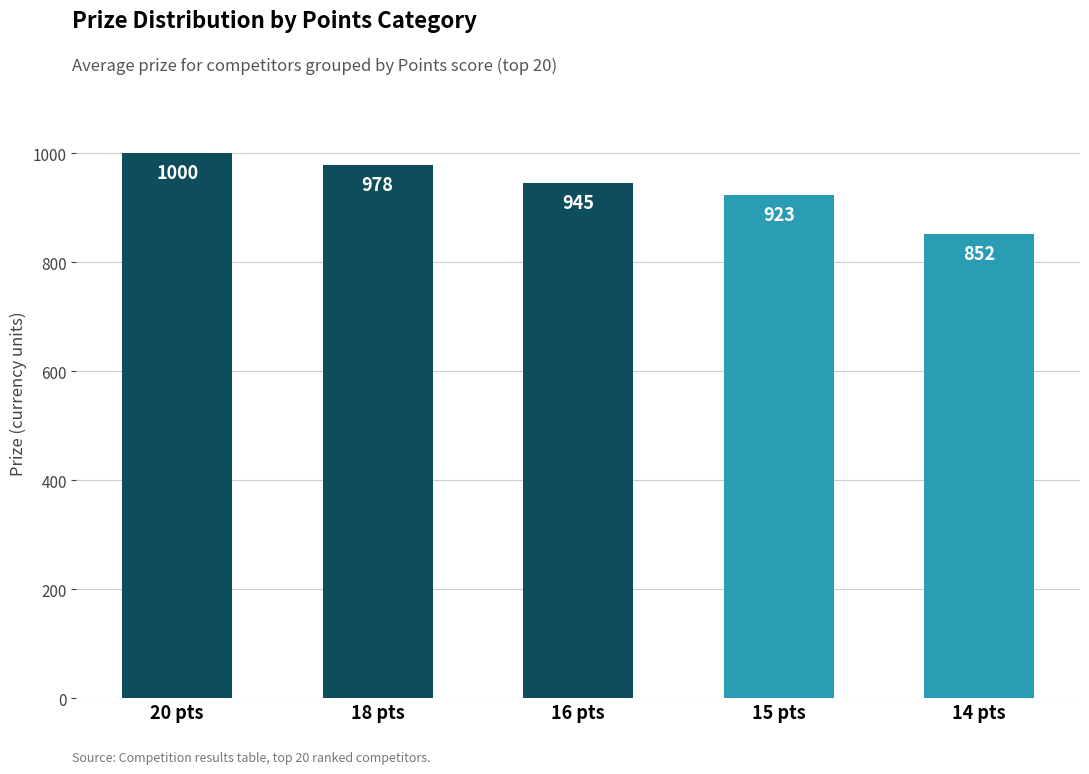

What is the change in value from 18 pts to 15 pts?

-55